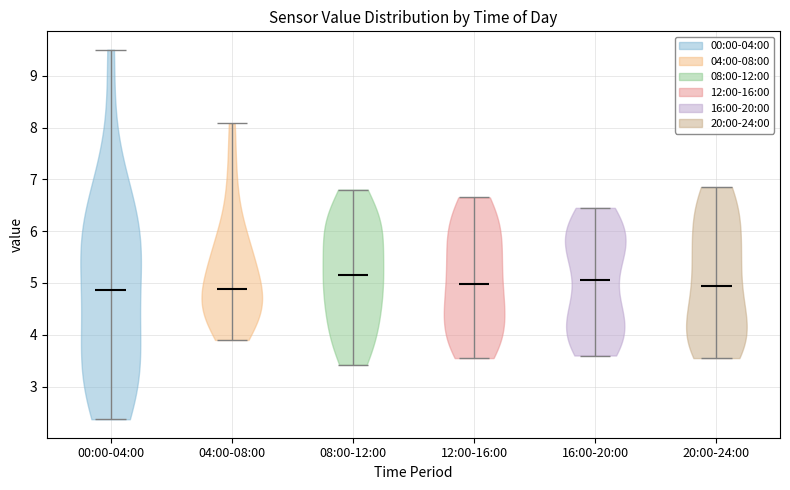

Reading left to right, read every violin against the y-axis: where its median line is, and the lowest and highest points it reaches. The values are not printed on the chart, so give them approximately, as read against the axis.

00:00-04:00: median line 4.9, lowest point 2.4, highest point 9.5
04:00-08:00: median line 4.9, lowest point 3.9, highest point 8.1
08:00-12:00: median line 5.2, lowest point 3.4, highest point 6.8
12:00-16:00: median line 5.0, lowest point 3.6, highest point 6.7
16:00-20:00: median line 5.1, lowest point 3.6, highest point 6.5
20:00-24:00: median line 5.0, lowest point 3.6, highest point 6.9